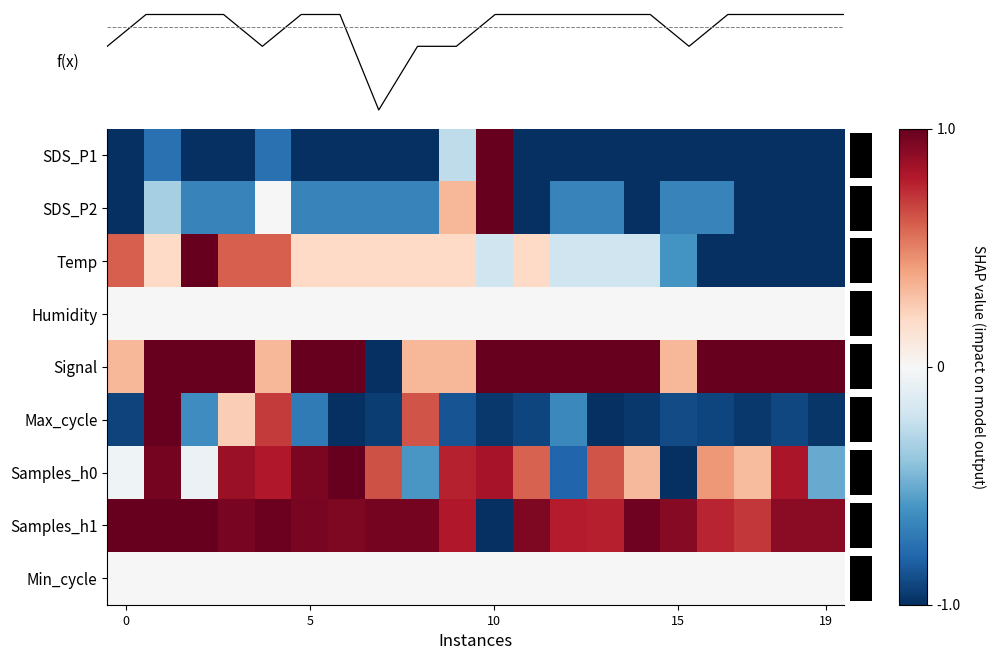

What is the difference between the SDS_P1 values at 8 and 10?

2.0